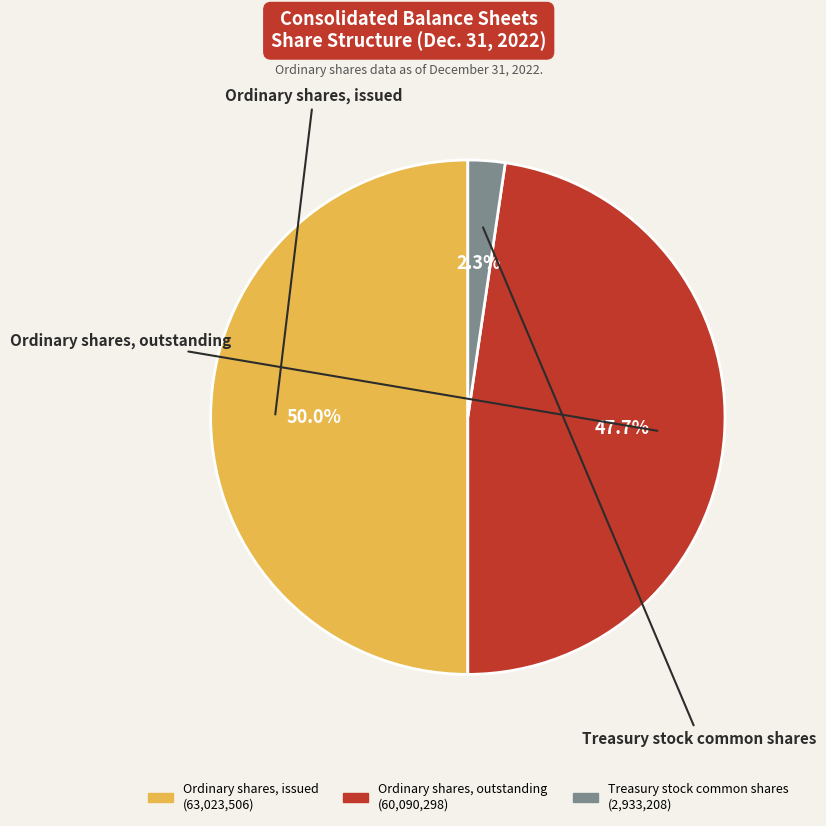

How much of the chart is everything except Treasury stock common shares?

97.7%